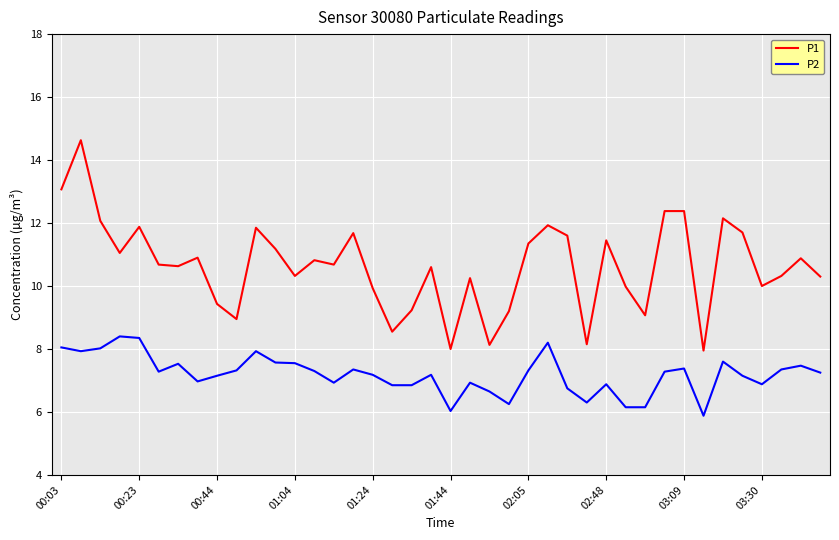

True or false: P1 and P2 intersect in this chart.

False